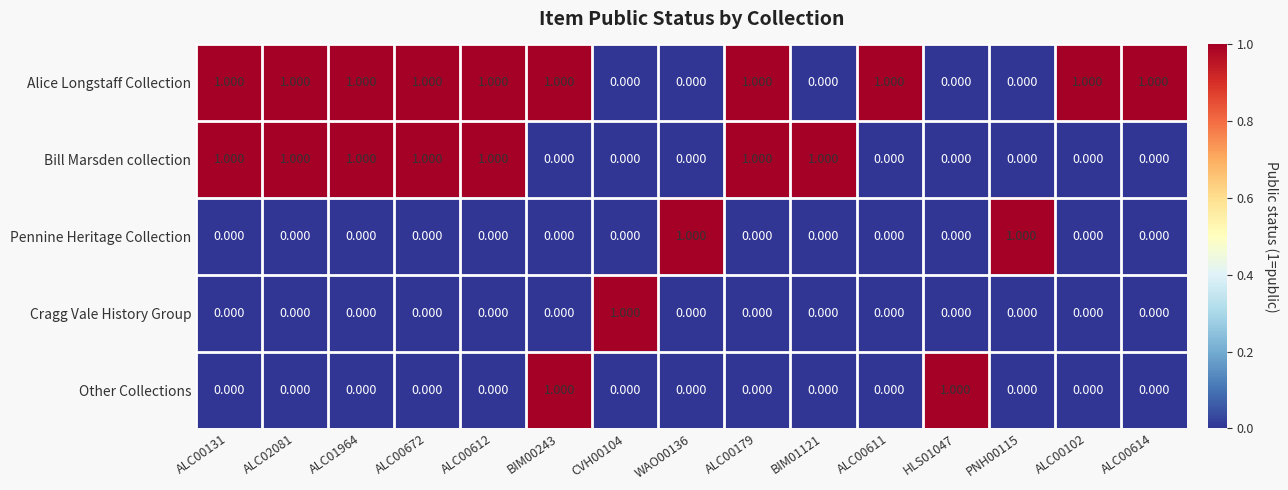

Which series has the largest total across all categories?

Alice Longstaff Collection